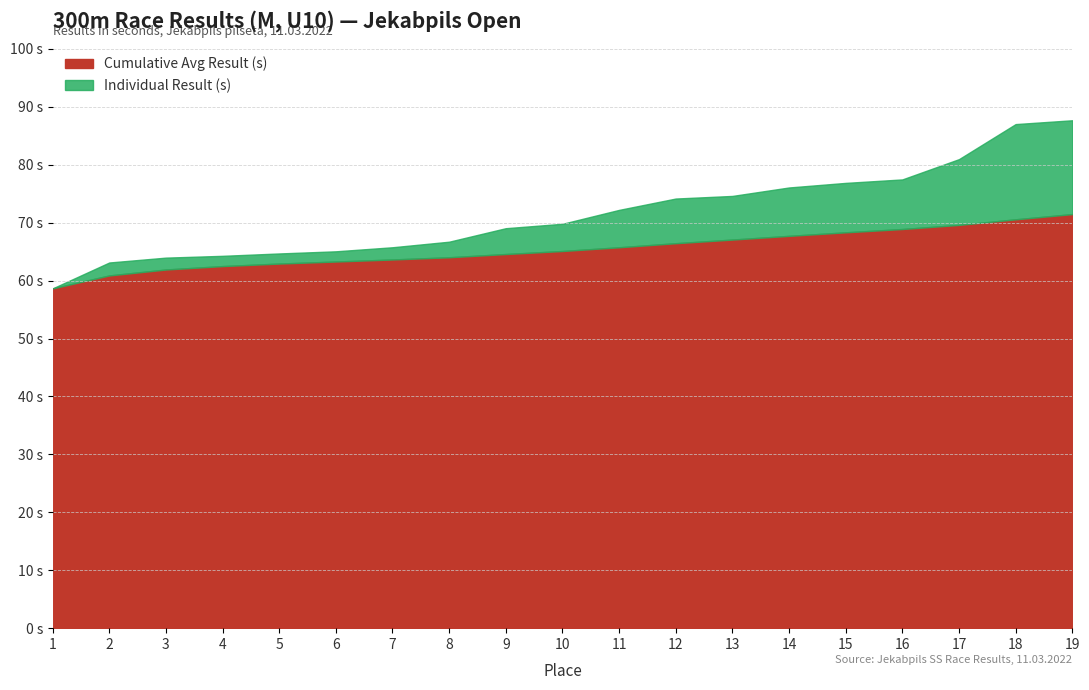

At which category is the sum across all series the highest?

19